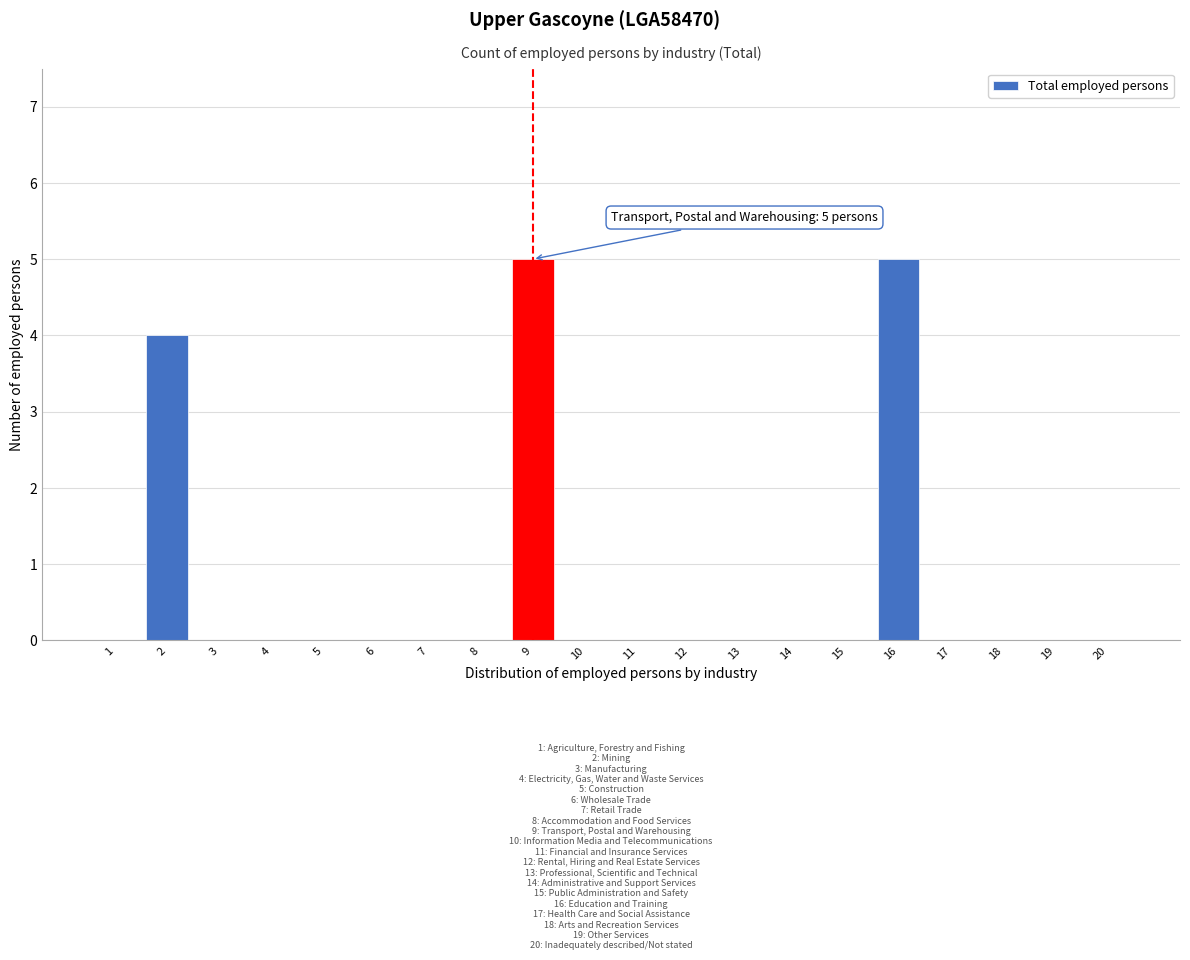

Reading left to right, what are all the values shown in this chart?

1=0	2=4	3=0	4=0	5=0	6=0	7=0	8=0	9=5	10=0	11=0	12=0	13=0	14=0	15=0	16=5	17=0	18=0	19=0	20=0